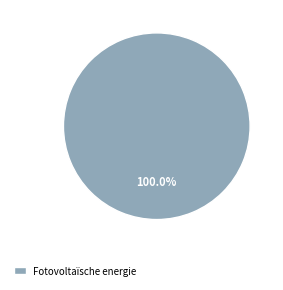

Rank the categories by value from highest to lowest.

Fotovoltaïsche energie